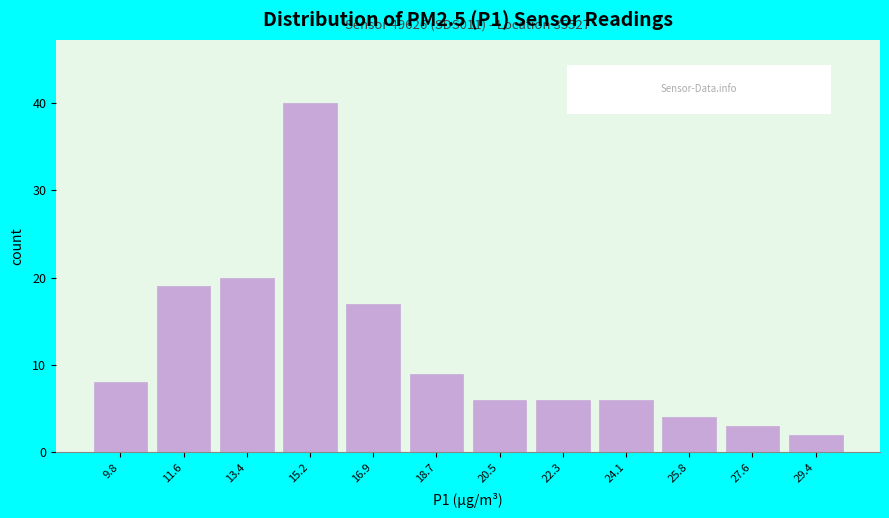

Reading left to right, list all the values displayed in this chart.

9.8=8	11.6=19	13.4=20	15.2=40	16.9=17	18.7=9	20.5=6	22.3=6	24.1=6	25.8=4	27.6=3	29.4=2